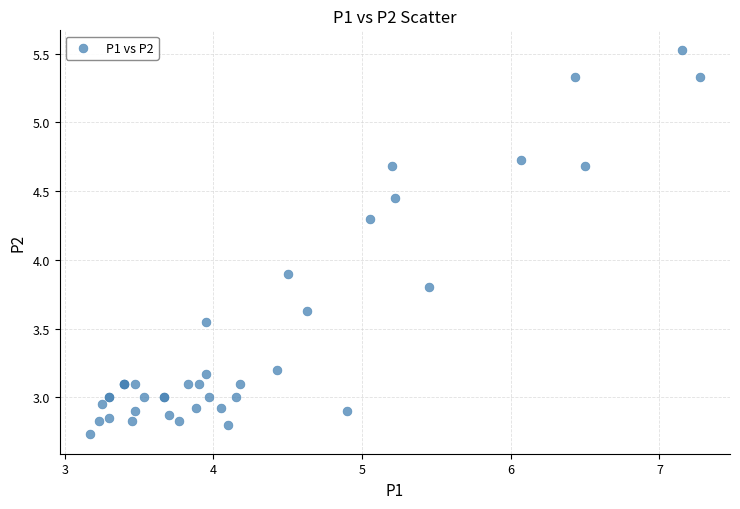

What Y value in the scatter plot is closest to 4?

3.9